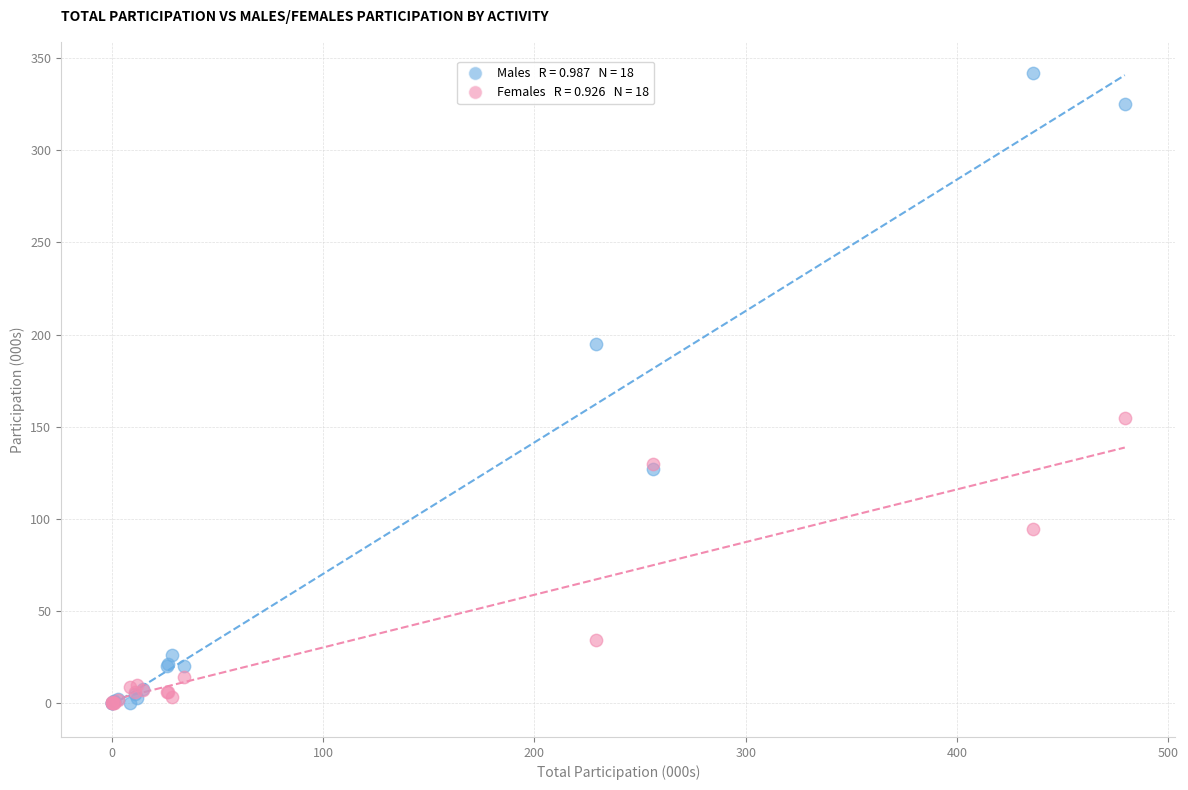

Across all series, what Y value is closest to 170?

154.4